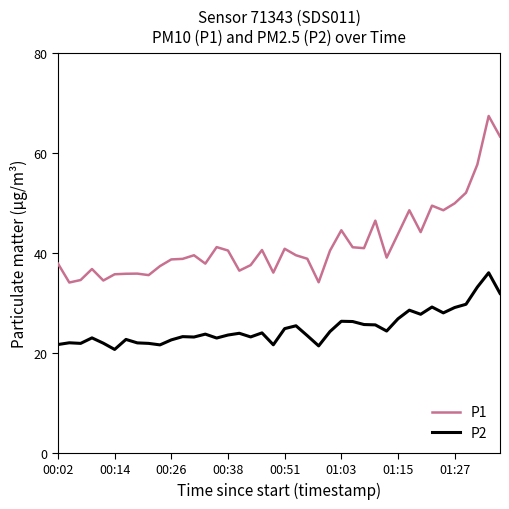

How many distinct data groups are displayed?

2